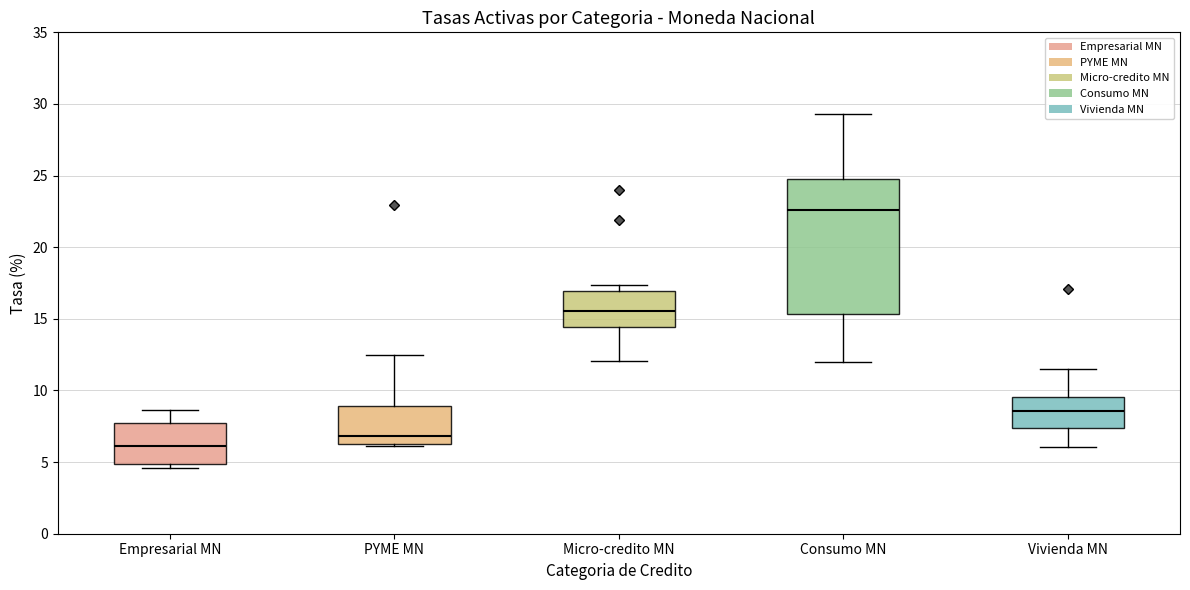

Where does the upper whisker of the box for PYME MN end on the y-axis? The values are not printed on the chart, so give them approximately, as read against the axis.

12.5